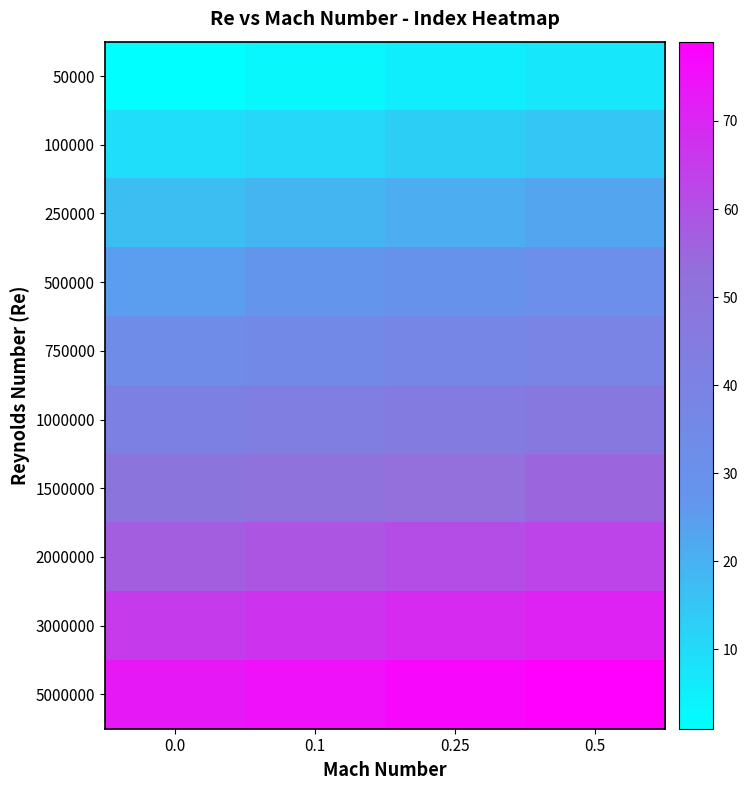

At which category is the sum across all series the highest?

0.5